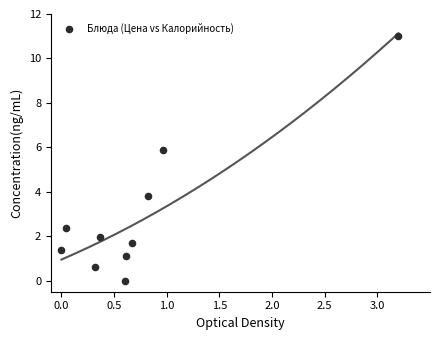

What is the average X value?

0.8